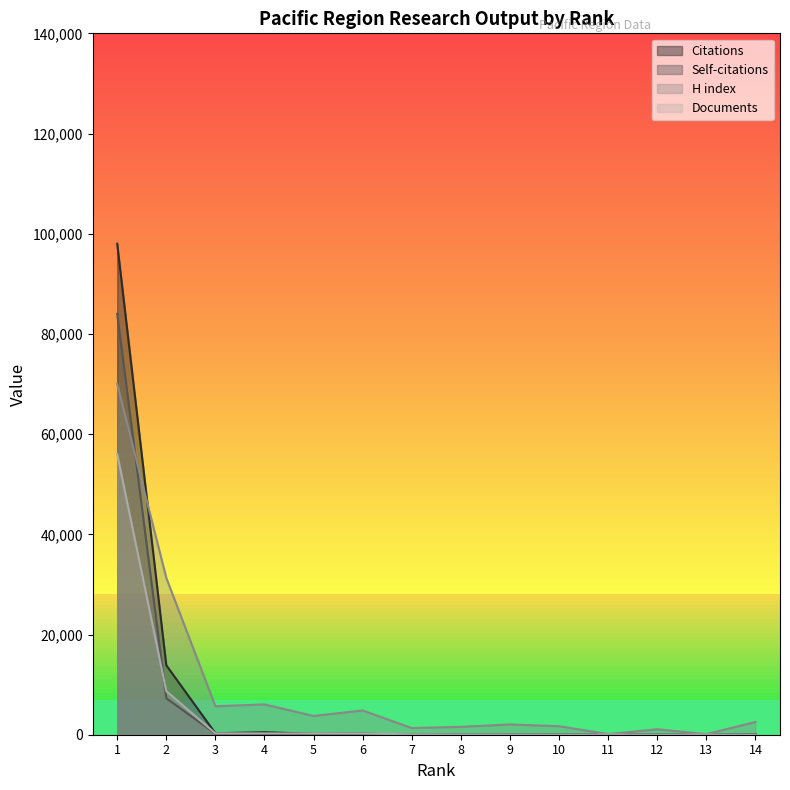

What is the value of the Documents point at the 8th from the left?

60.9